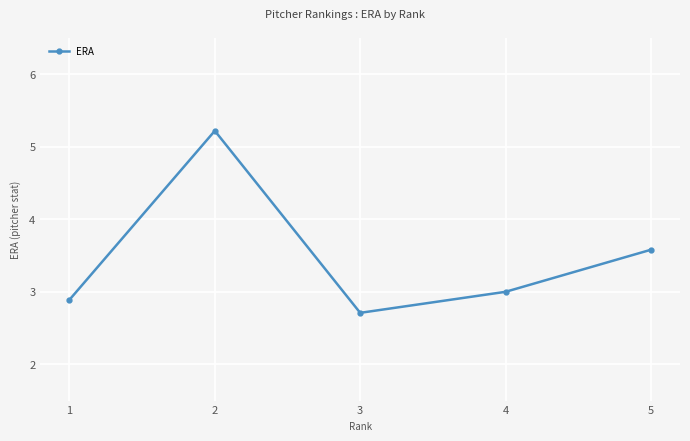

Approximately how many times larger is the value at 3 compared to 4?

0.9